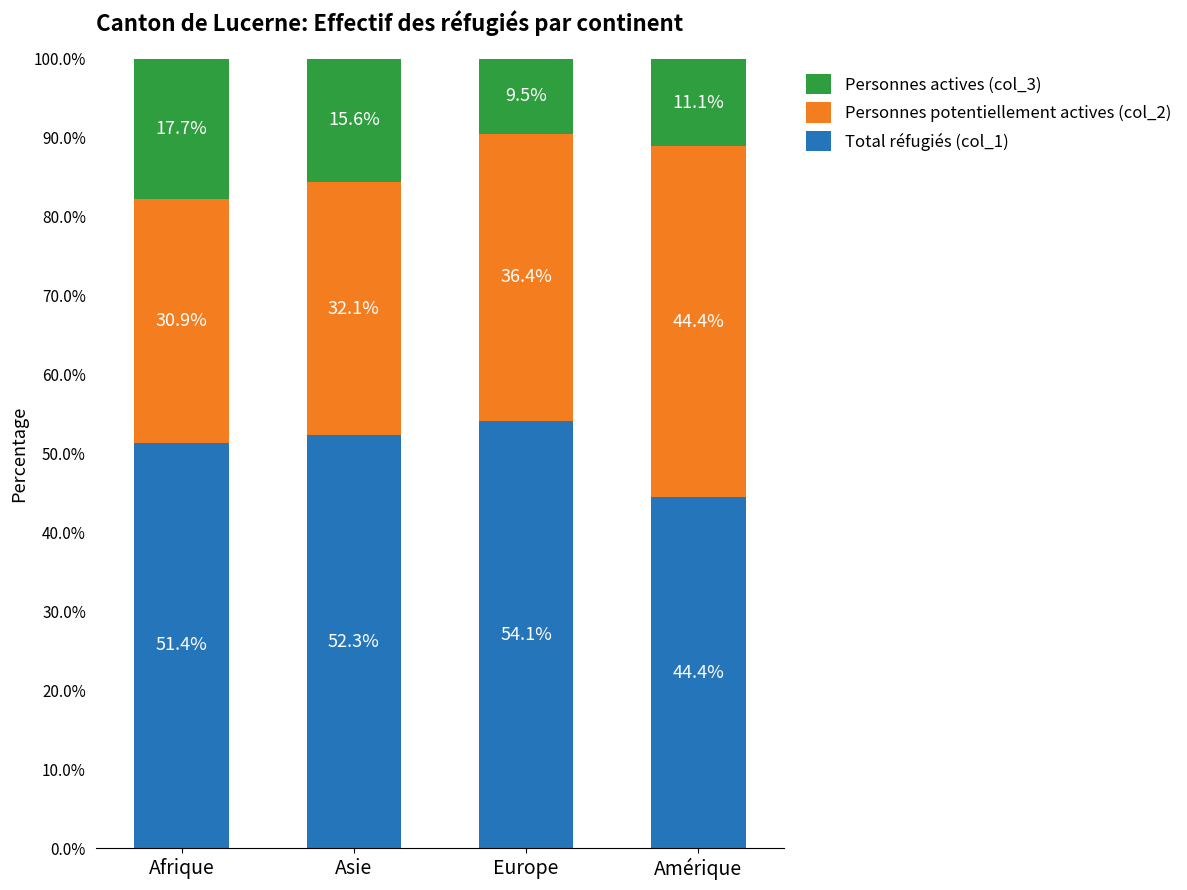

What is the maximum value for Total réfugiés (col_1)?

54.1